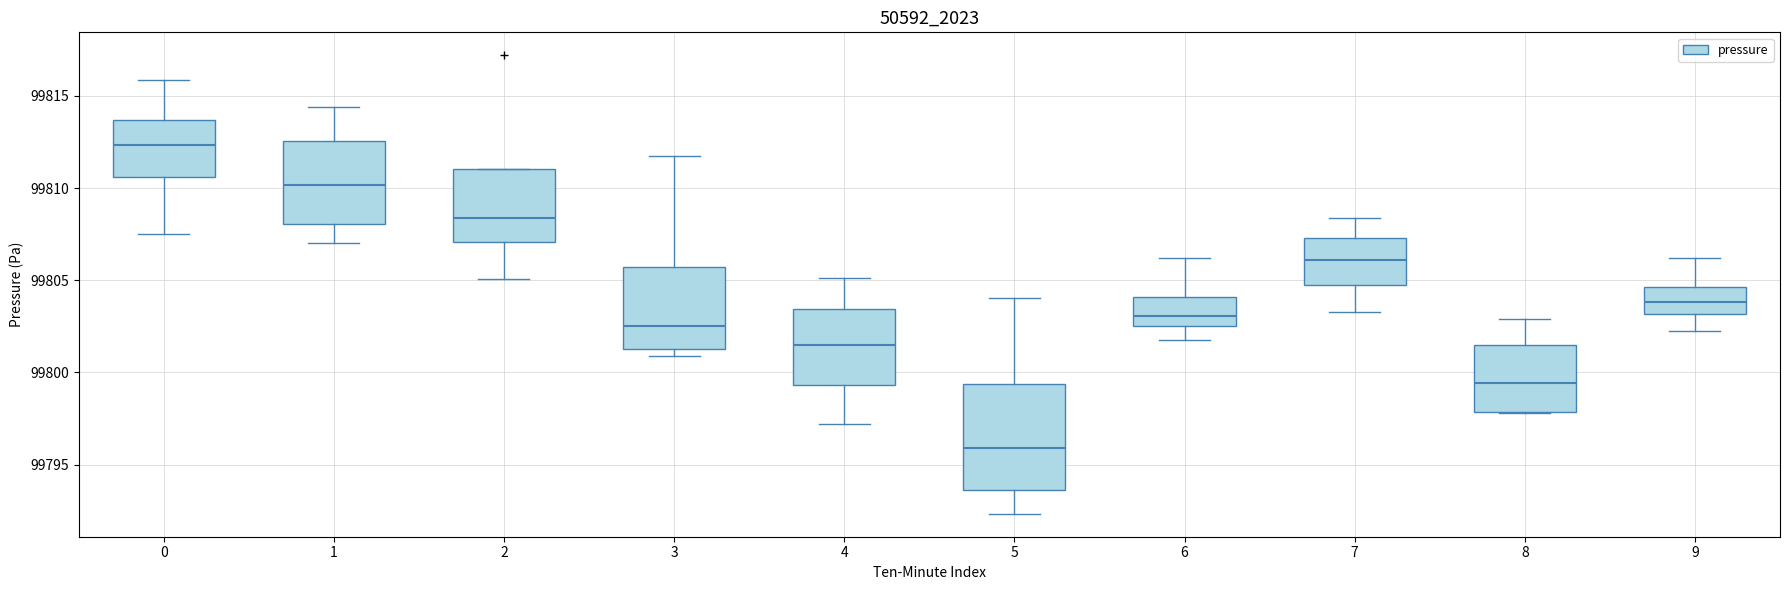

Comparing the boxes themselves (not the whiskers), which one is the tallest?

5